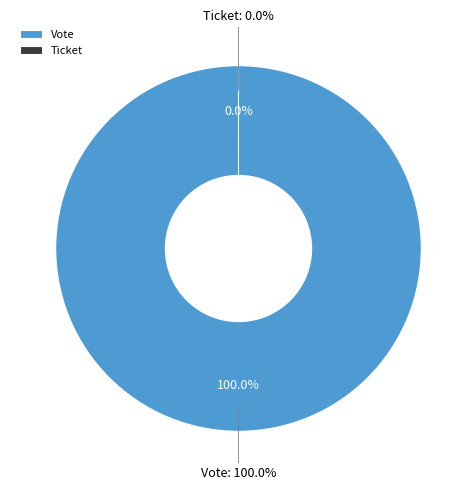

To the nearest percent, what is the average slice percentage?

50%